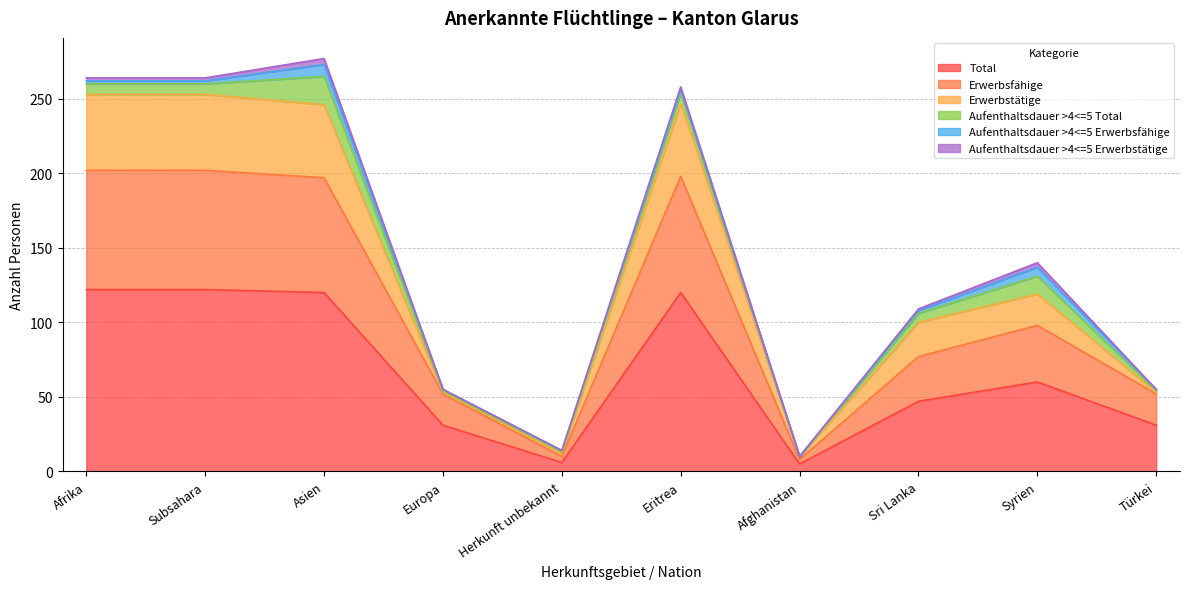

What is the maximum value for Total?

122